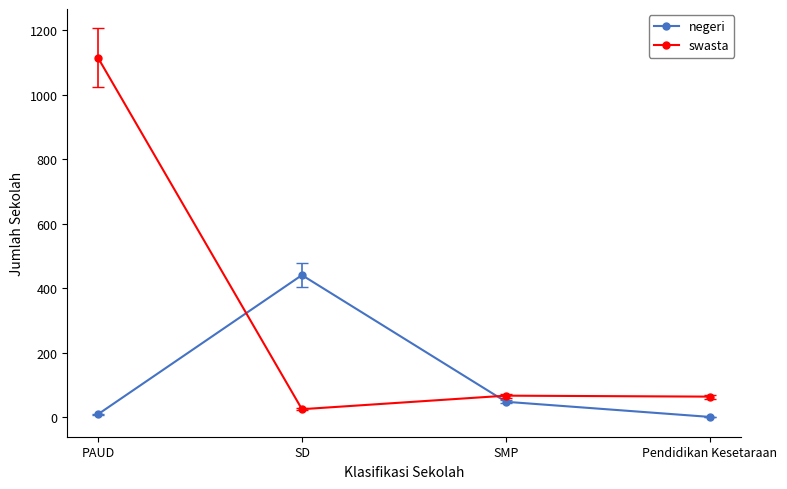

How many distinct data groups are displayed?

2